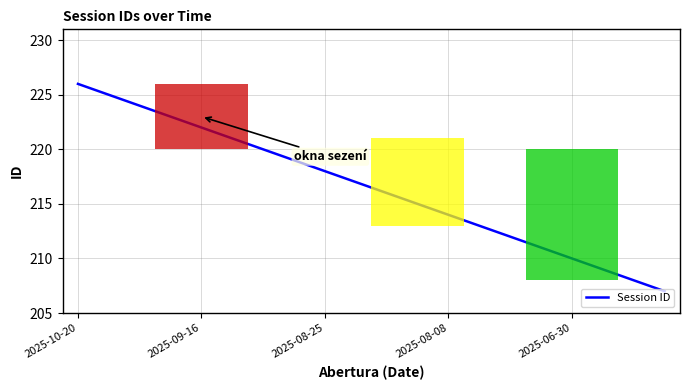

What is the difference between the maximum and minimum values?

19